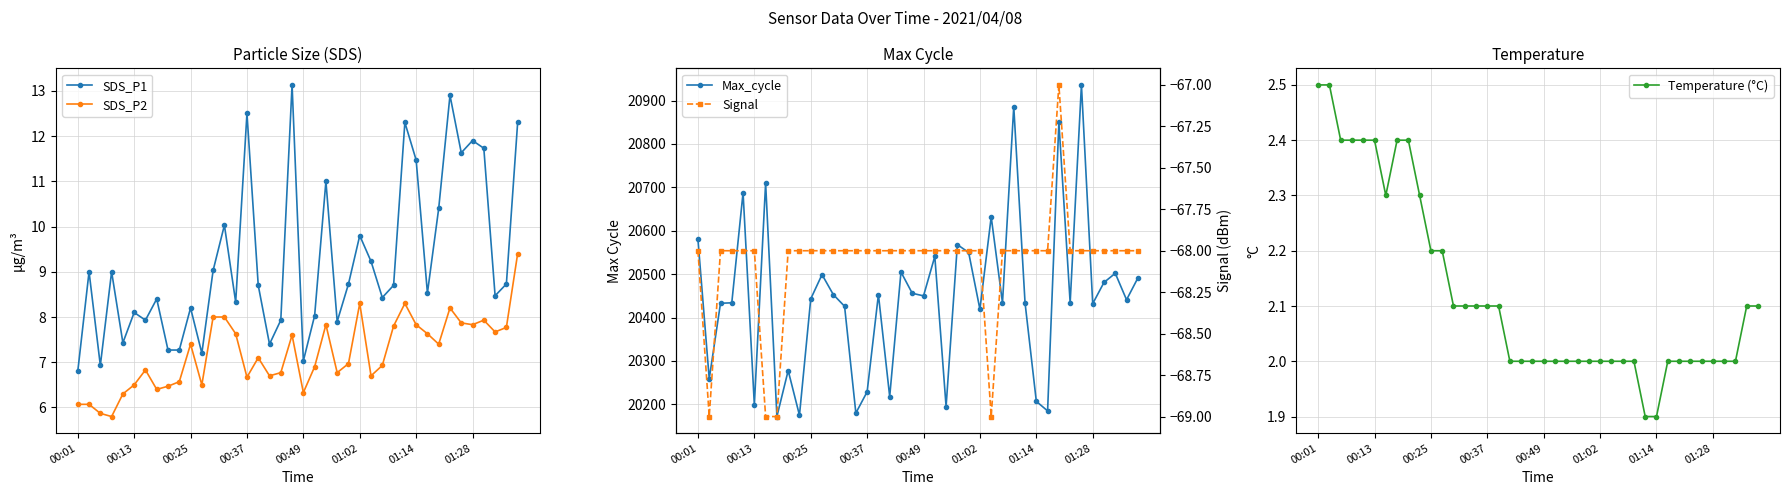

True or false: Temperature (°C) has a value of 2.0 at 36.

True